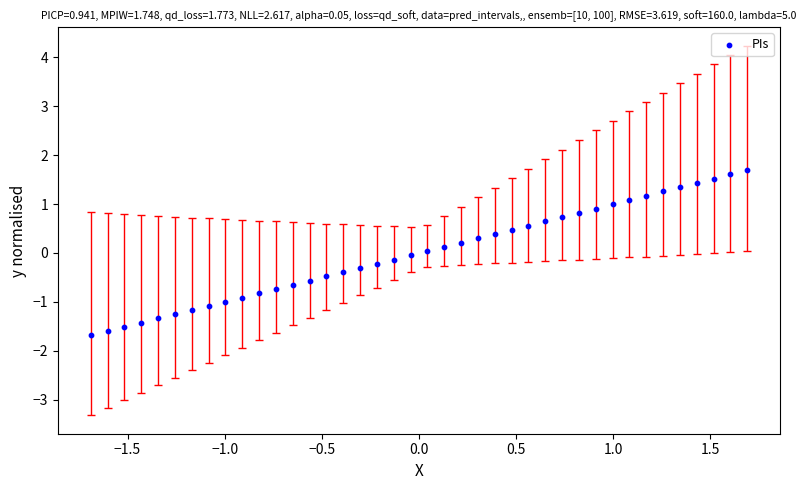

What is the range of Y values (max minus min)?

3.4